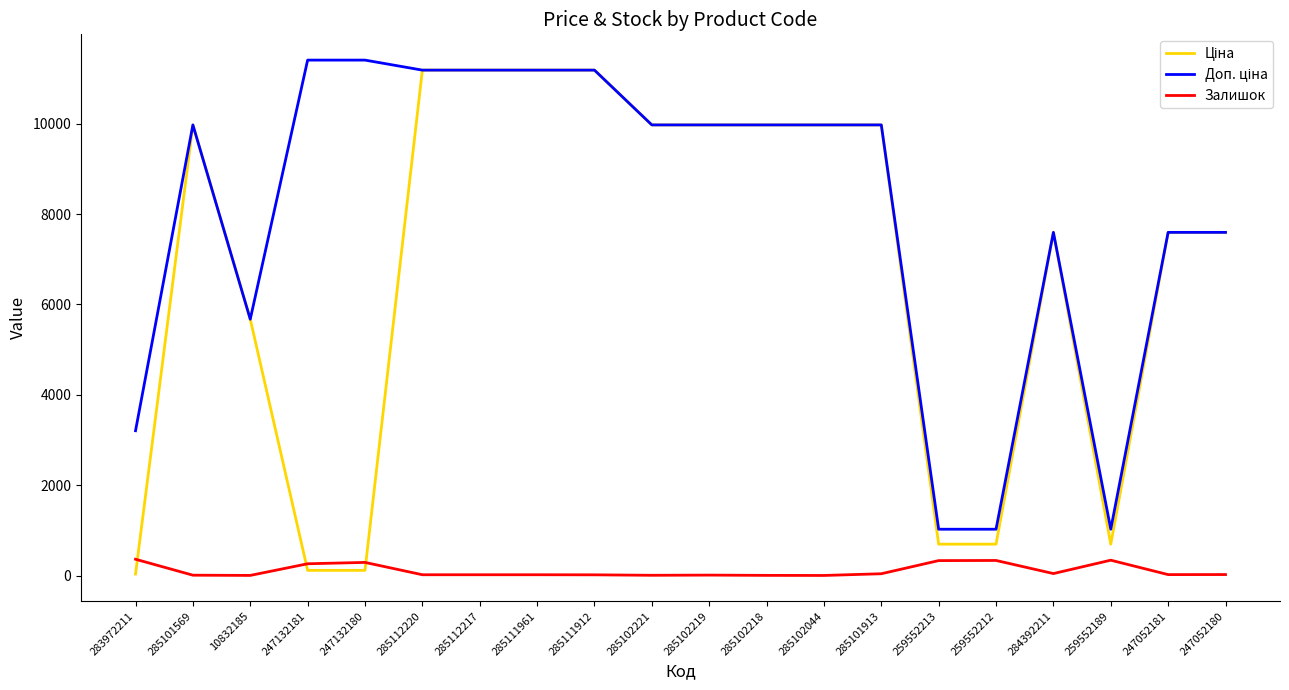

What is the spread (max minus min) of values at 259552189?

685.6